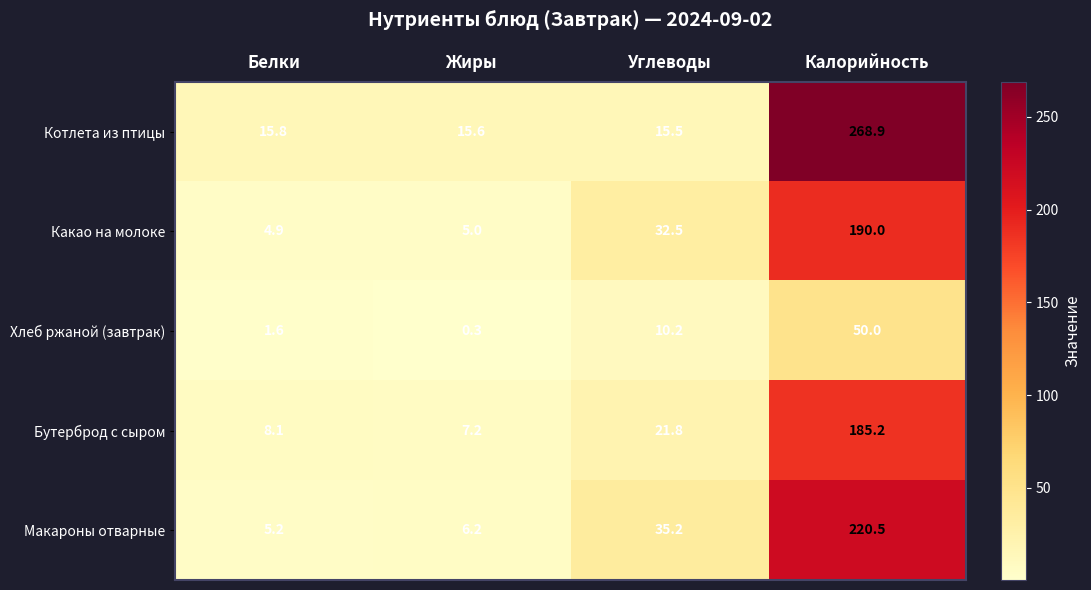

What is the total value across all series at Углеводы?

115.2